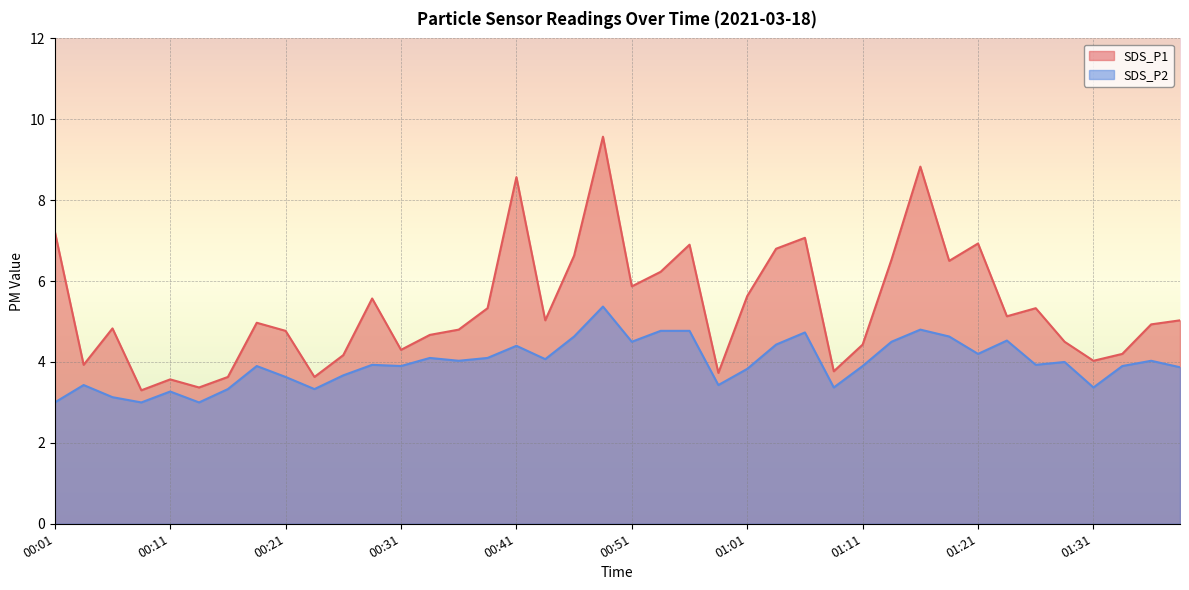

True or false: SDS_P2 and SDS_P1 cross at least once.

False